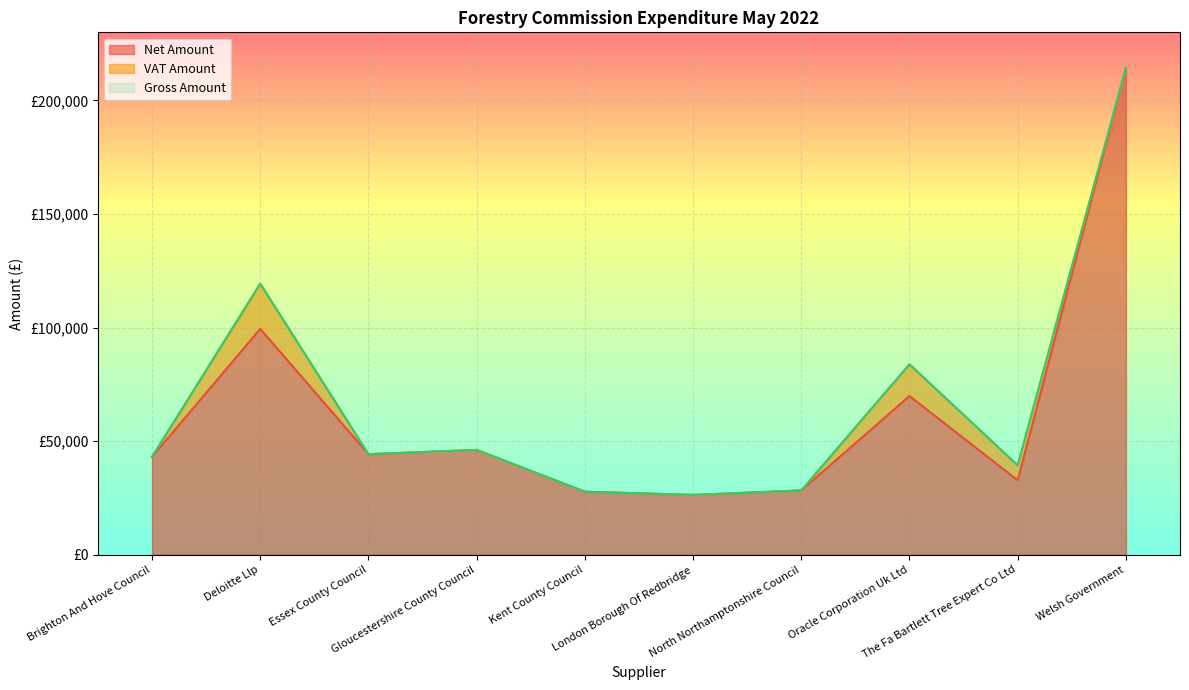

Where is the first local maximum for Gross Amount?

Deloitte Llp